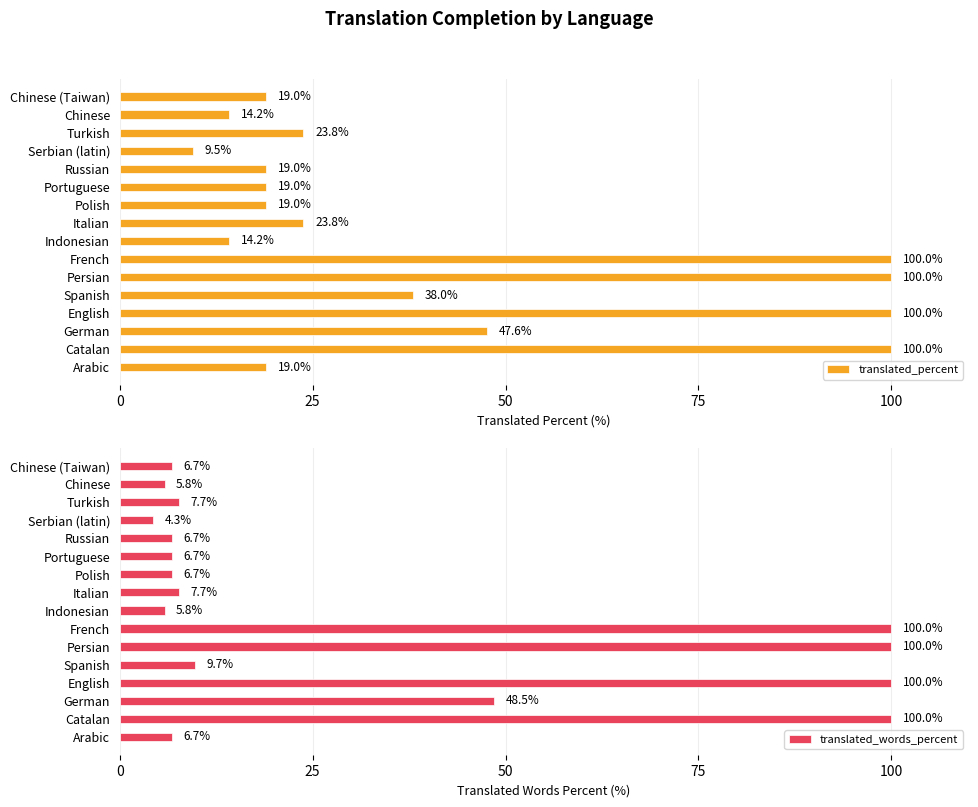

At which label does translated_percent reach its minimum?

Serbian (latin)